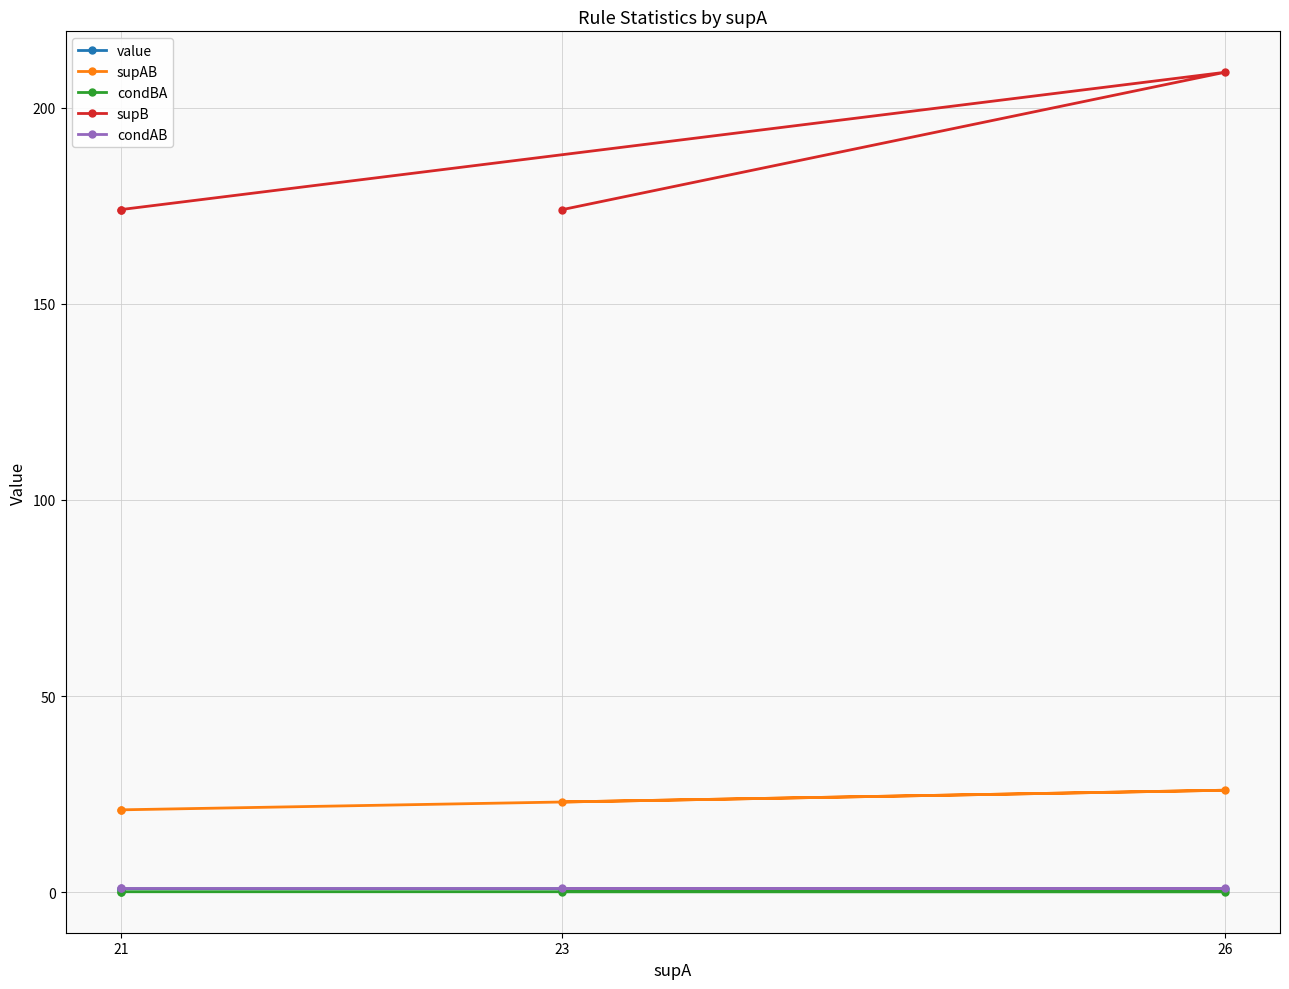

True or false: value has more than 2 points higher than both neighbors.

False